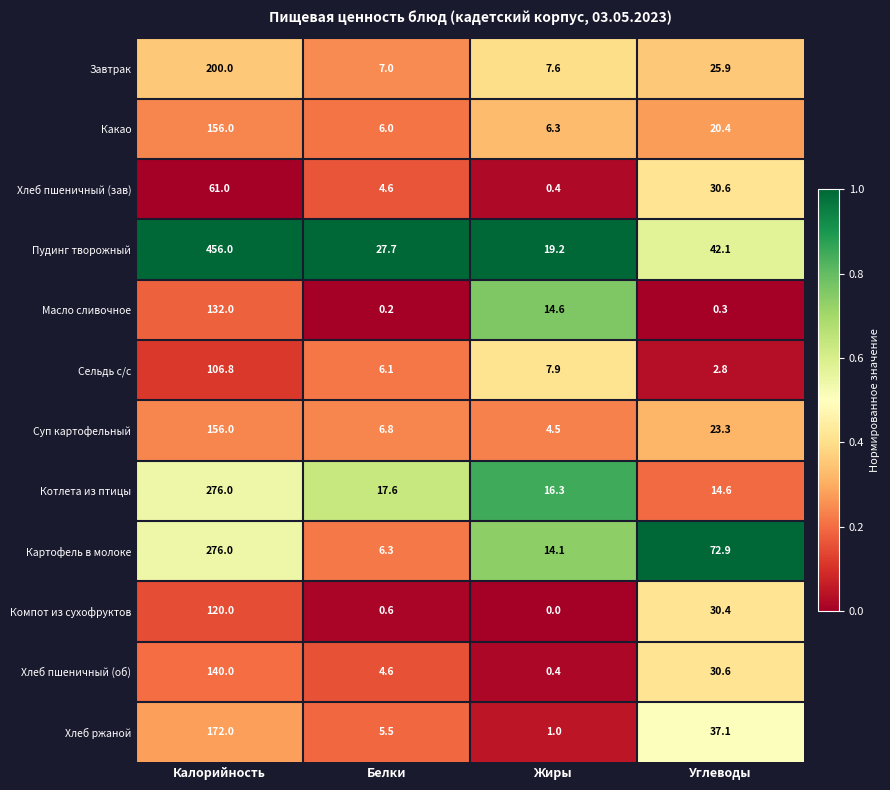

Which series has the largest range (max minus min)?

Пудинг творожный